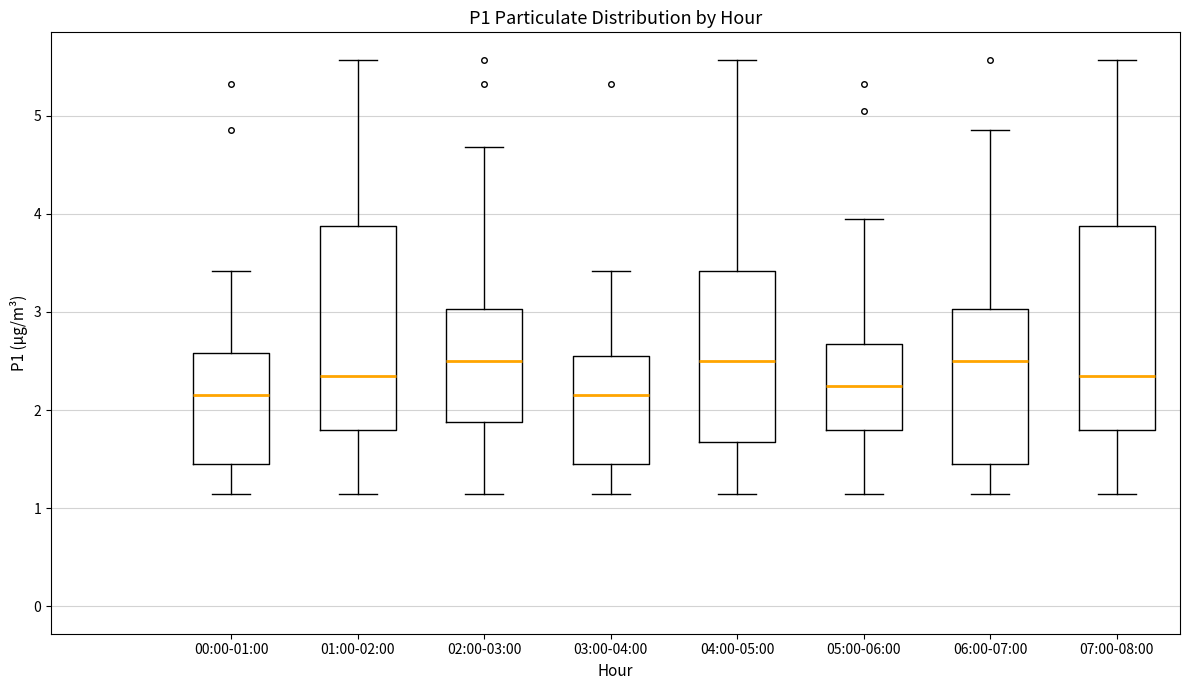

Reading left to right, read every box against the y-axis: the position of its median line, the range the box covers, and the ends of its whiskers. The values are not printed on the chart, so give them approximately, as read against the axis.

00:00-01:00: median 2.2, box 1.5 to 2.6, whiskers 1.2 to 3.4
01:00-02:00: median 2.4, box 1.8 to 3.9, whiskers 1.2 to 5.6
02:00-03:00: median 2.5, box 1.9 to 3.0, whiskers 1.2 to 4.7
03:00-04:00: median 2.2, box 1.5 to 2.6, whiskers 1.2 to 3.4
04:00-05:00: median 2.5, box 1.7 to 3.4, whiskers 1.2 to 5.6
05:00-06:00: median 2.3, box 1.8 to 2.7, whiskers 1.2 to 4.0
06:00-07:00: median 2.5, box 1.5 to 3.0, whiskers 1.2 to 4.9
07:00-08:00: median 2.4, box 1.8 to 3.9, whiskers 1.2 to 5.6